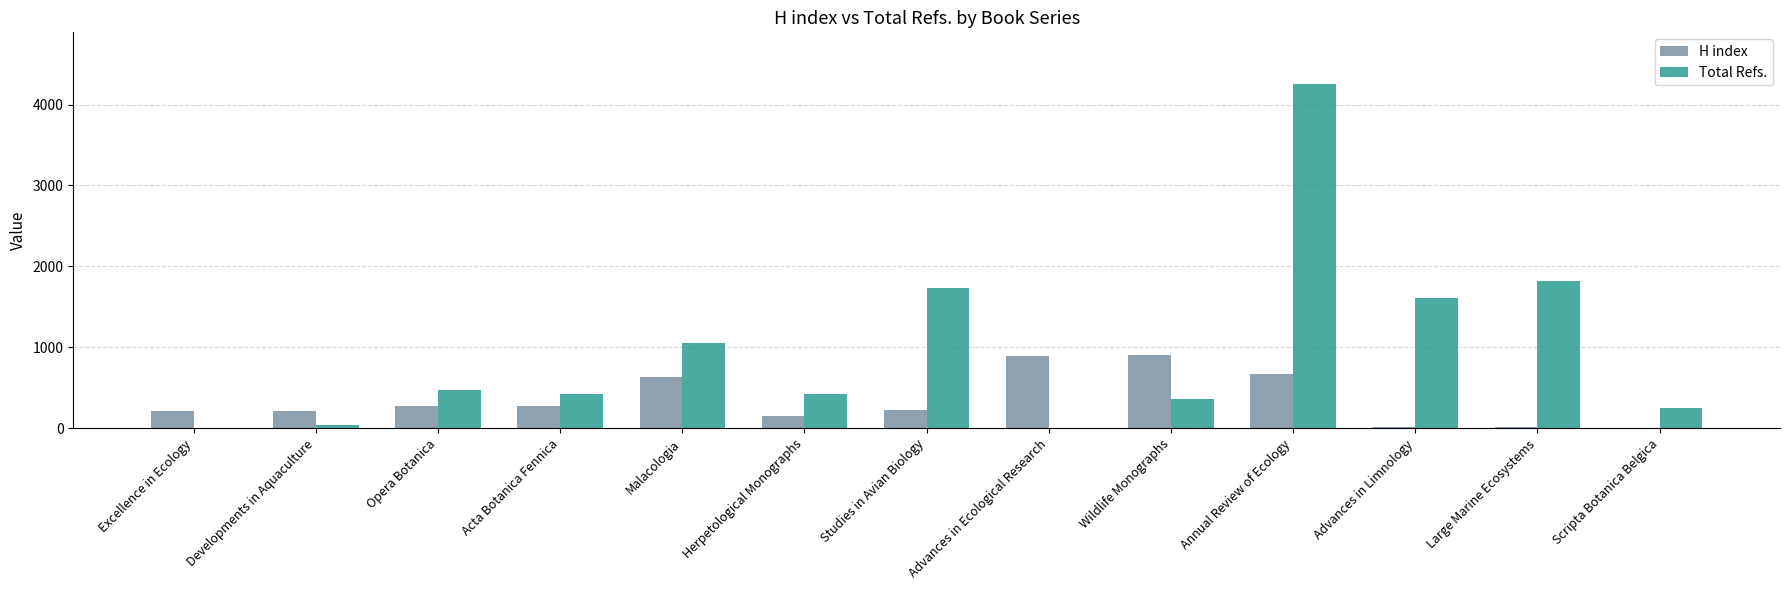

Which series changed the most between Excellence in Ecology and Advances in Limnology?

Total Refs.